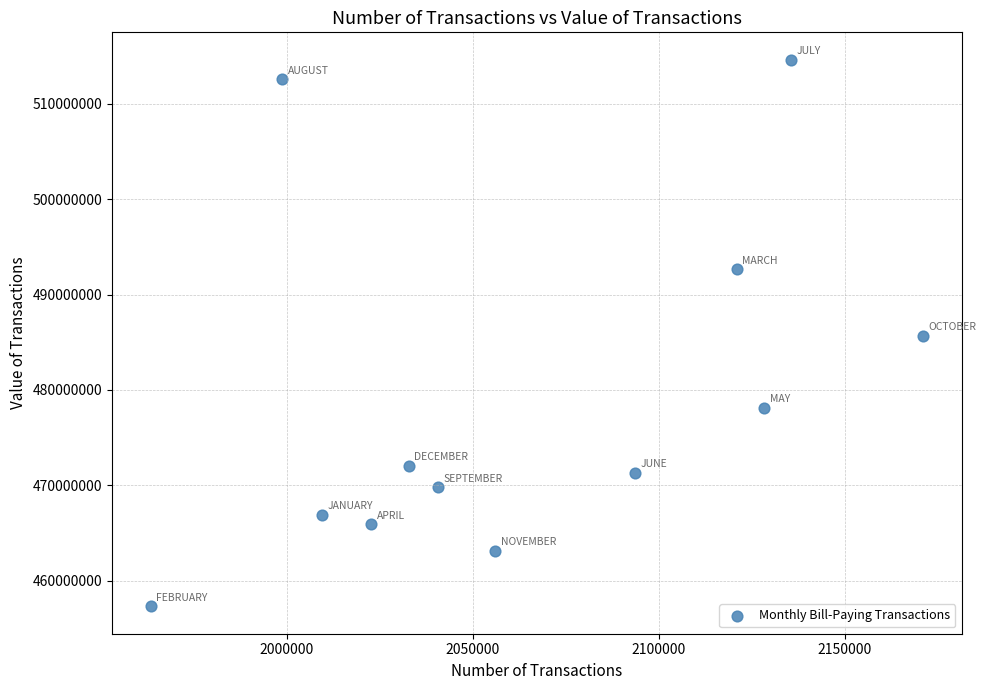

What is the range of Y values (max minus min)?

57344143